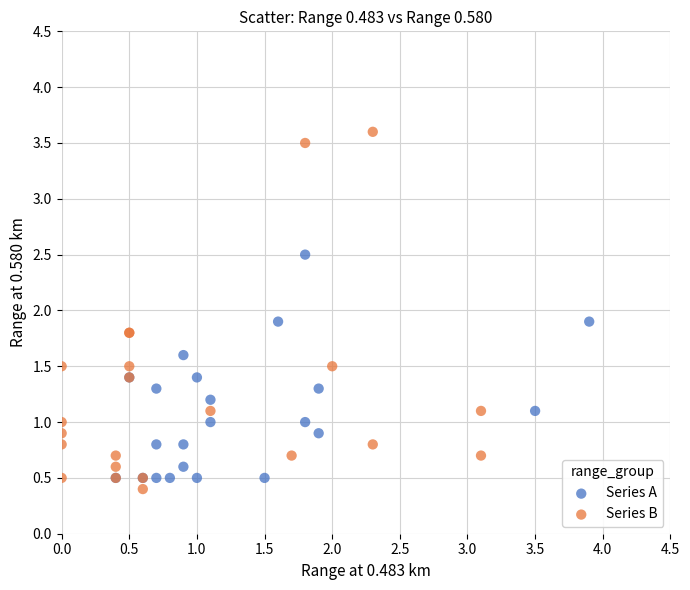

What are all the series names shown in the legend?

Series A, Series B